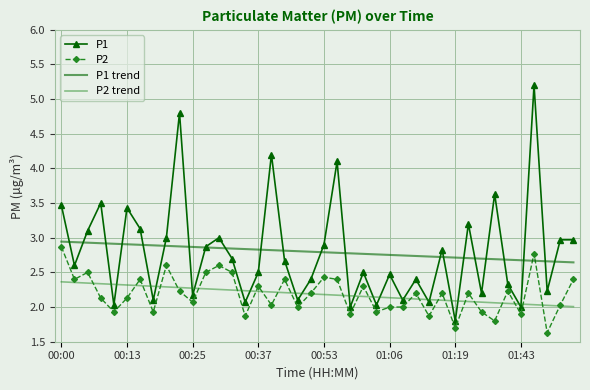

What is the greatest value displayed?

5.2